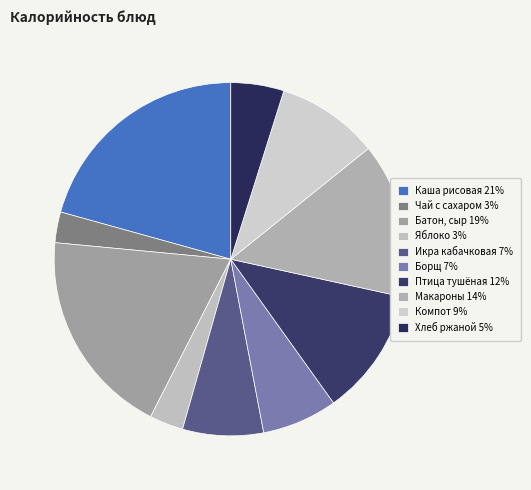

How many slices are in this pie chart?

10